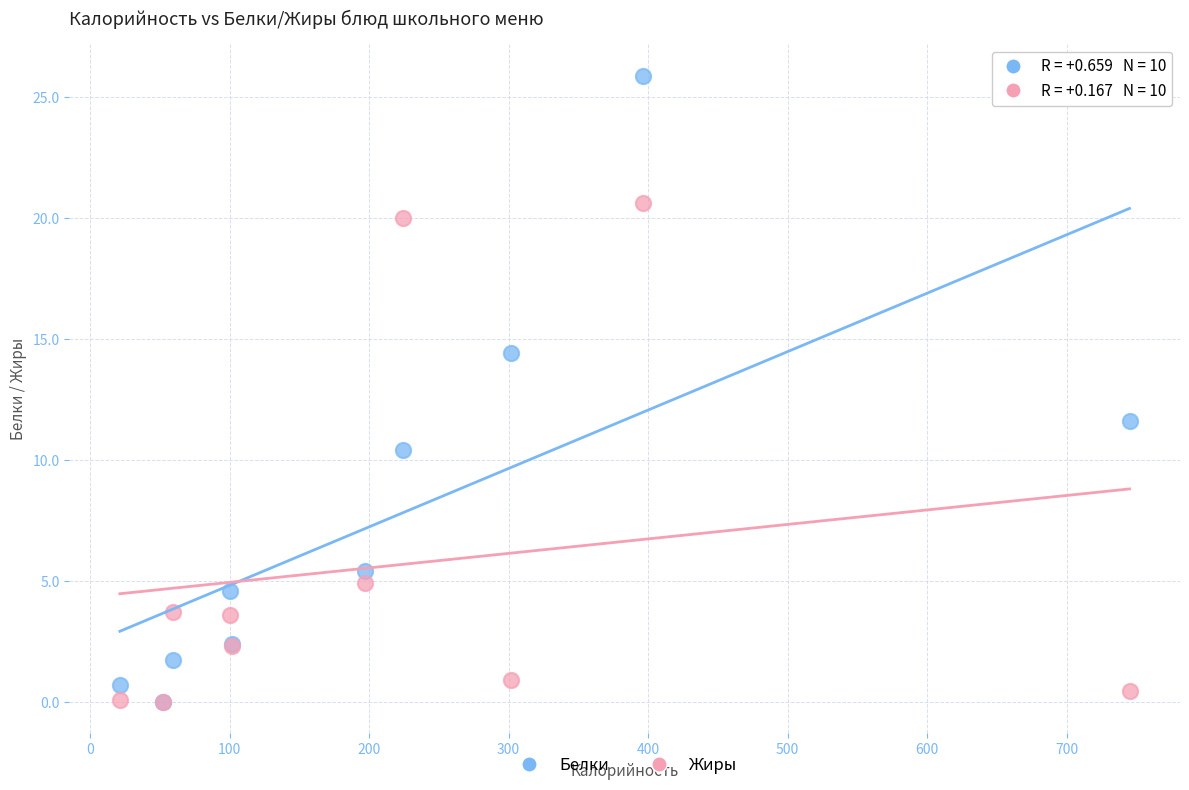

In the Белки series, what Y value is closest to 12?

11.6